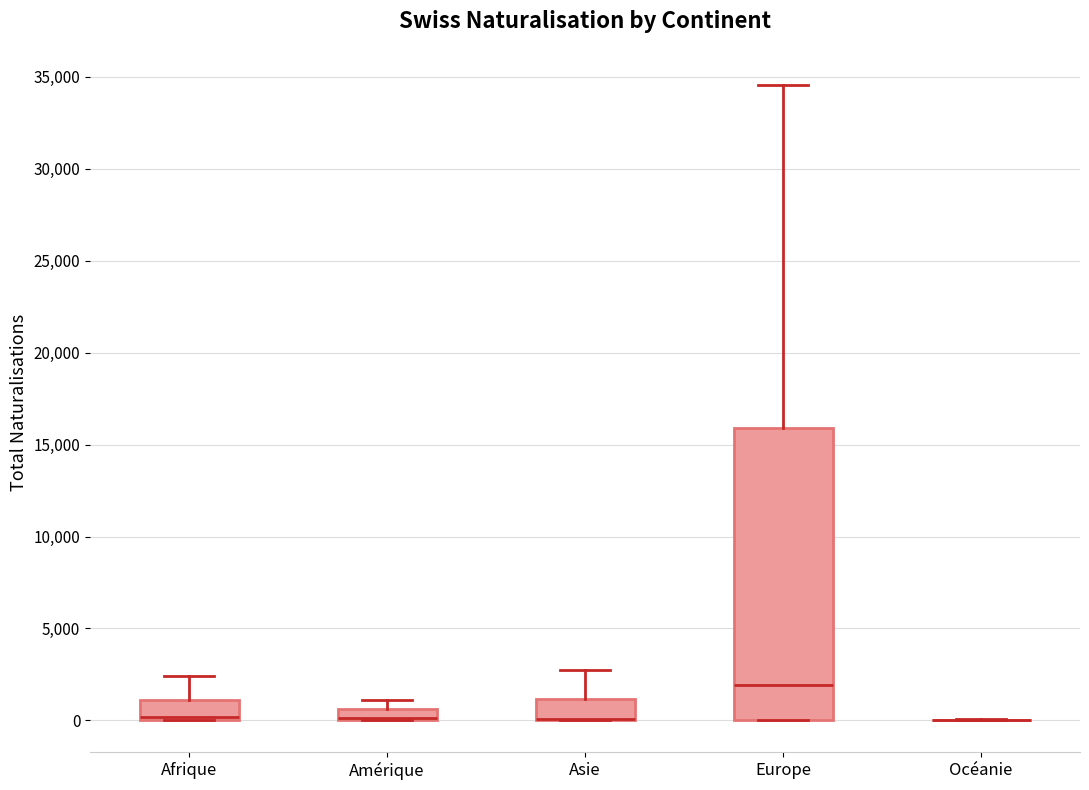

Comparing the boxes themselves (not the whiskers), which one is the tallest?

Europe